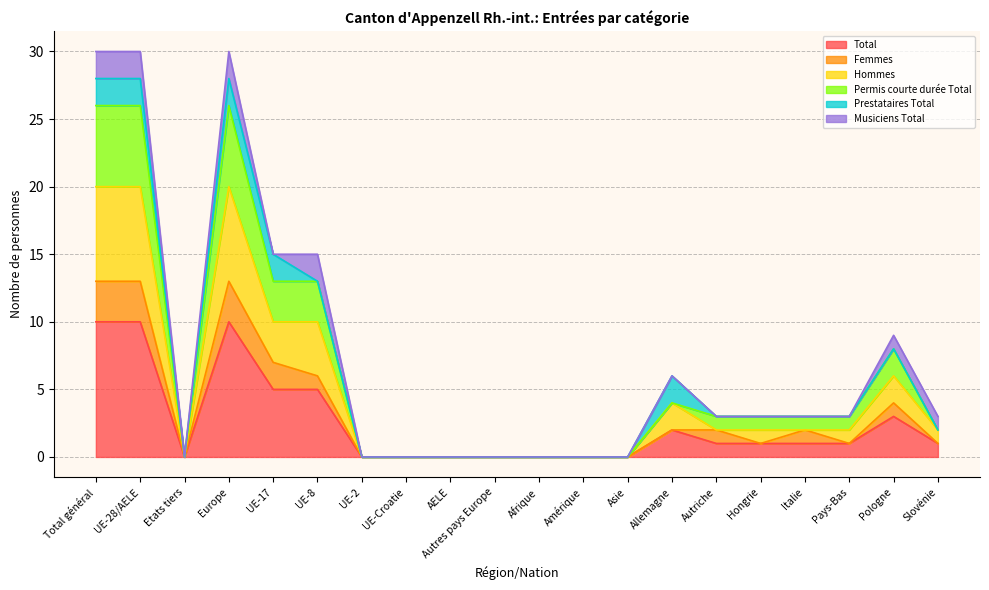

Is it true that Total equals 3 at Allemagne?

False